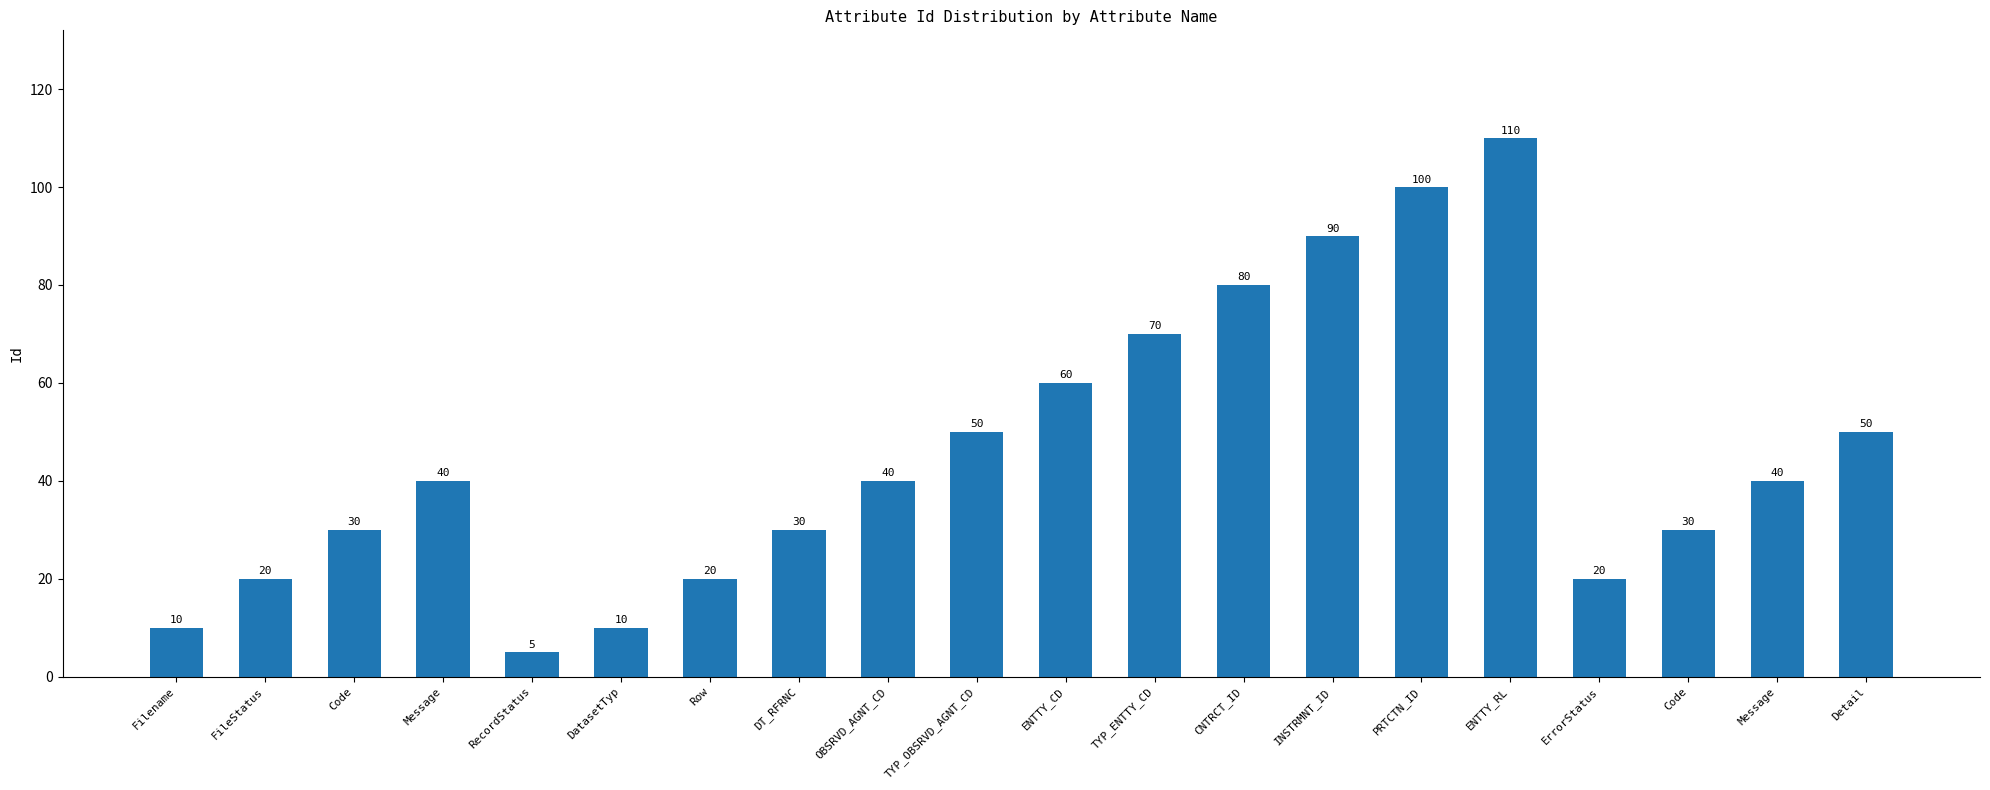

Where is the data nearest to the value 57?

ENTTY_CD